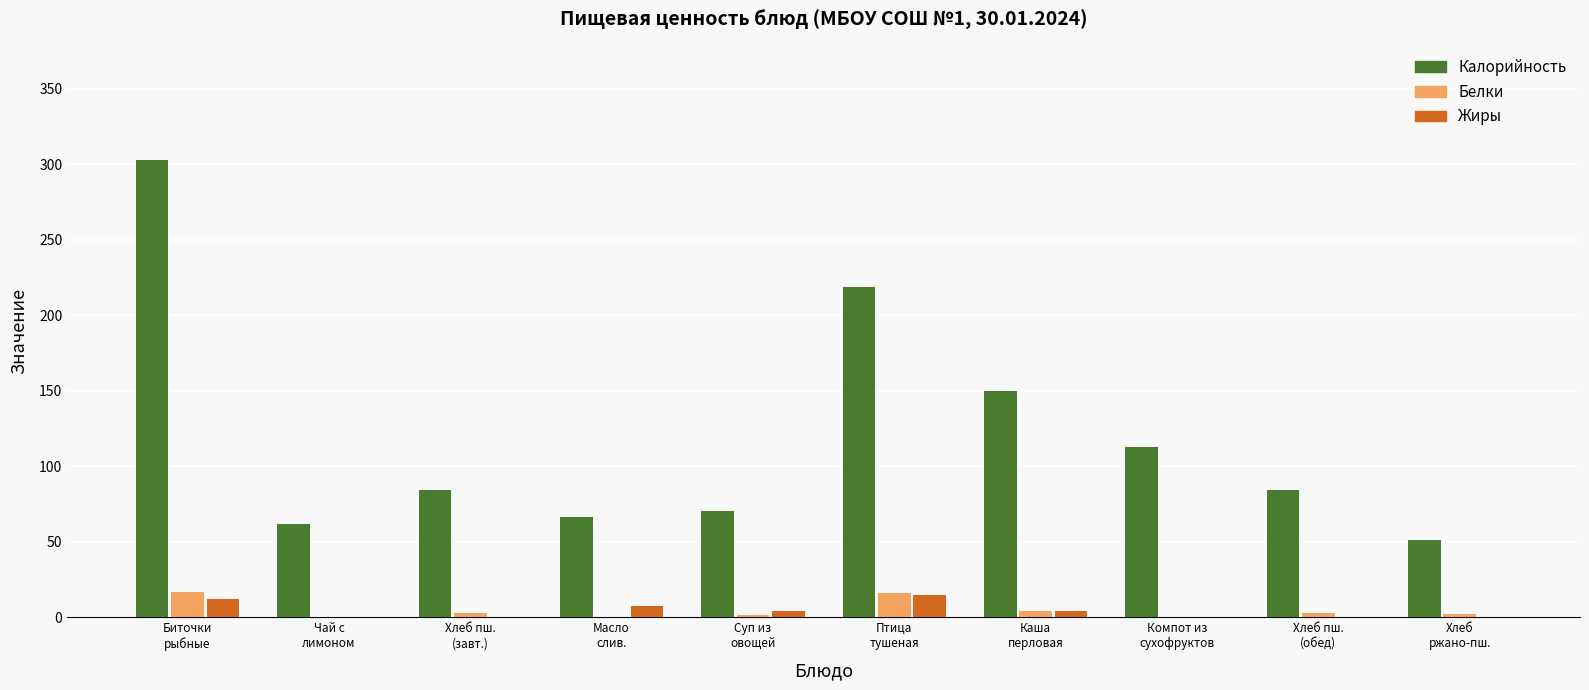

What is the sum of all Калорийность values?

1202.7